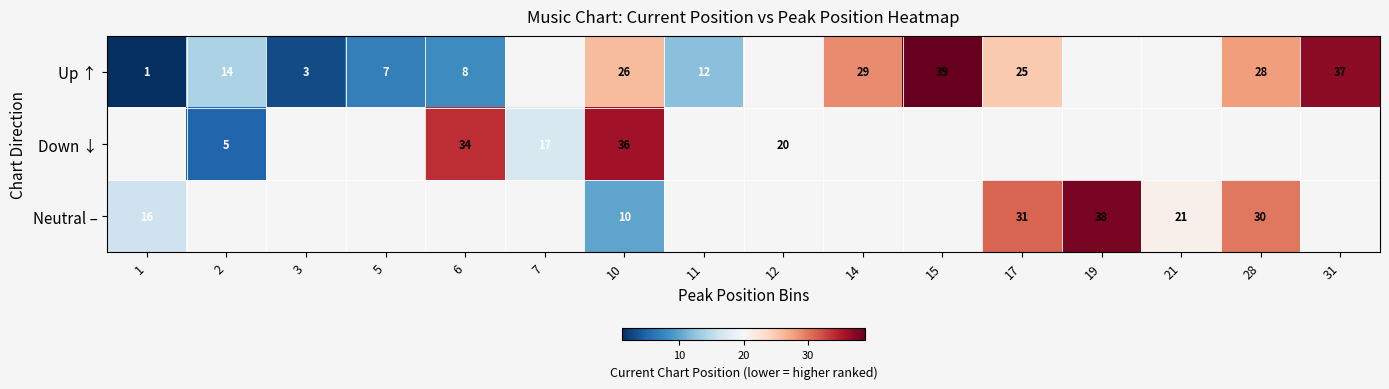

The value of Up ↑ at 1 is 0.3. True or false?

False